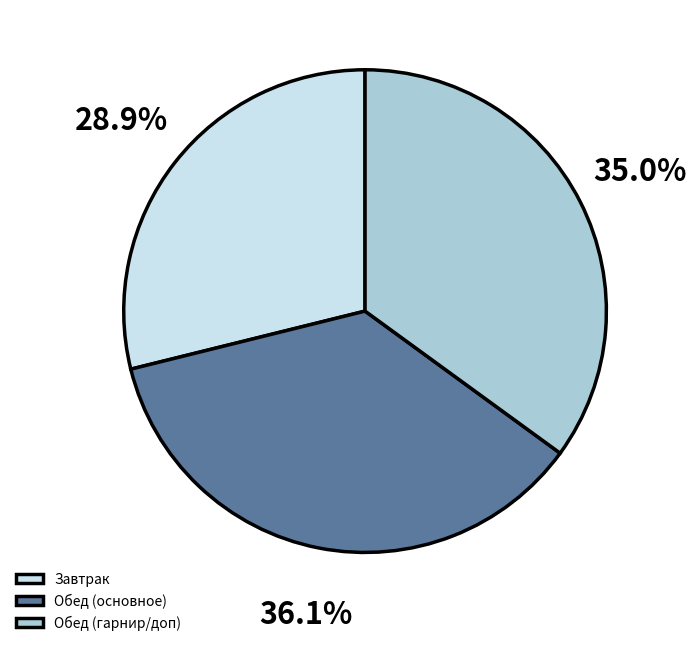

To the nearest percent, what is the average slice percentage?

33%